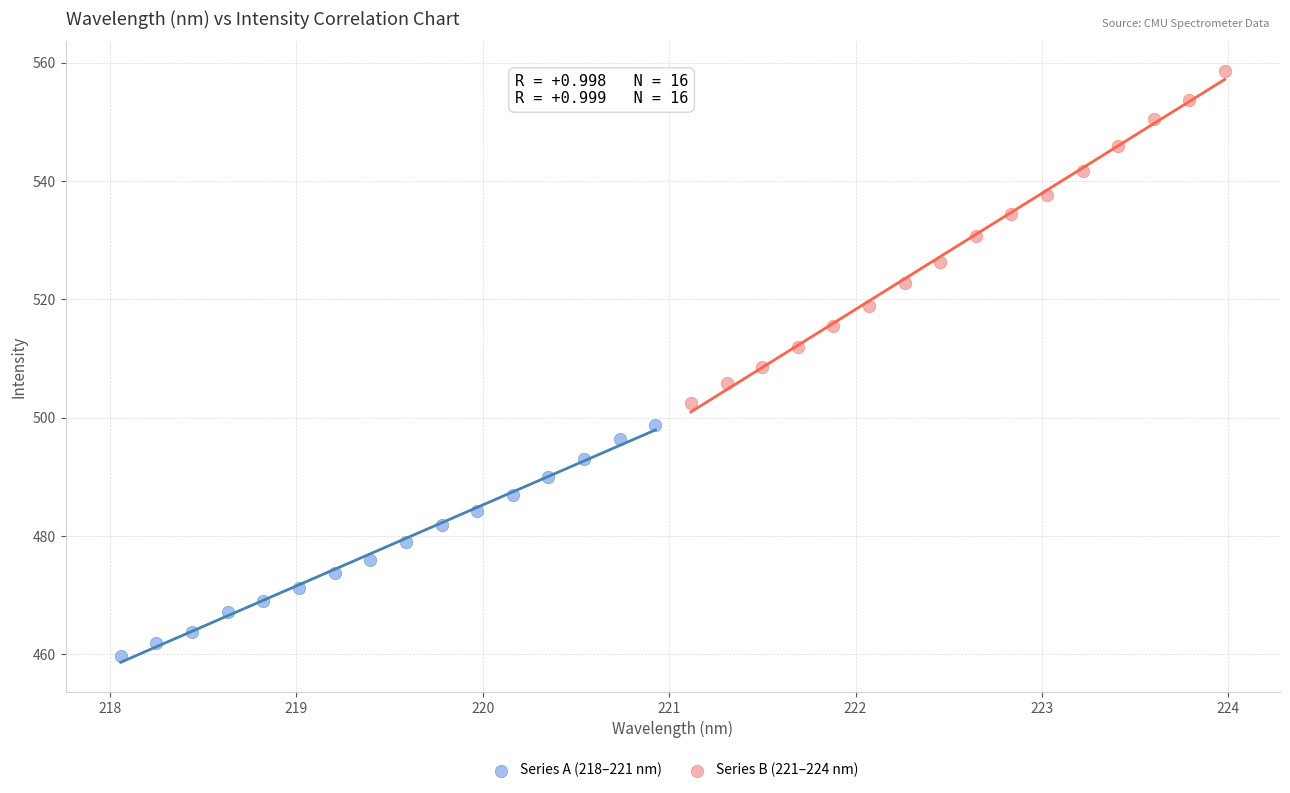

Which series reaches the minimum Y coordinate?

Series A (218–221 nm)